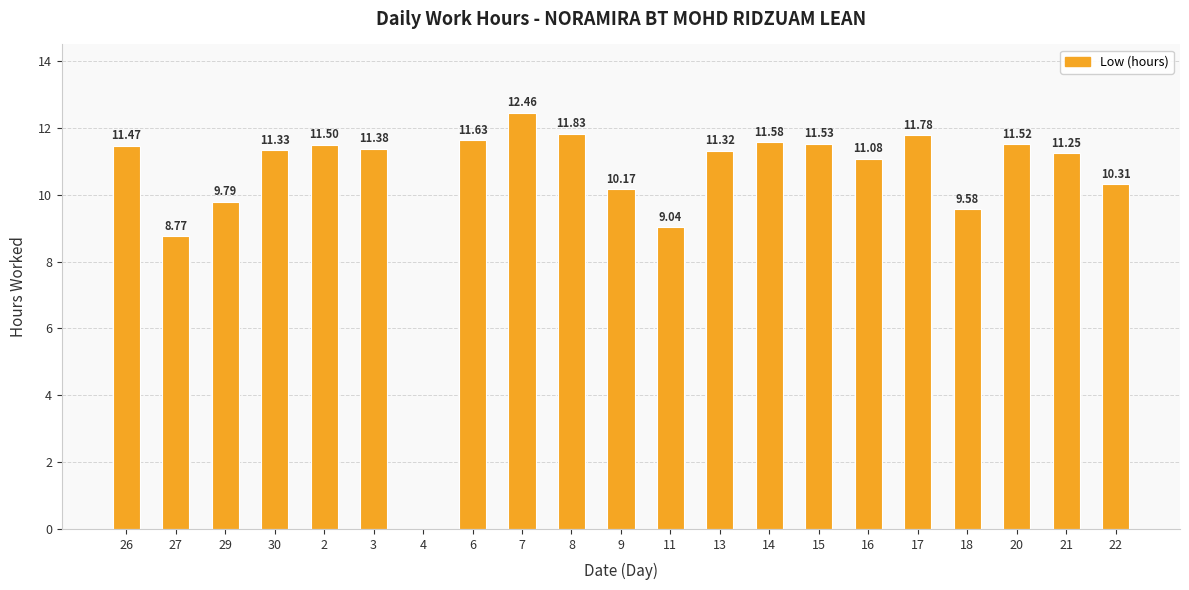

What is the sum of all values?

219.3